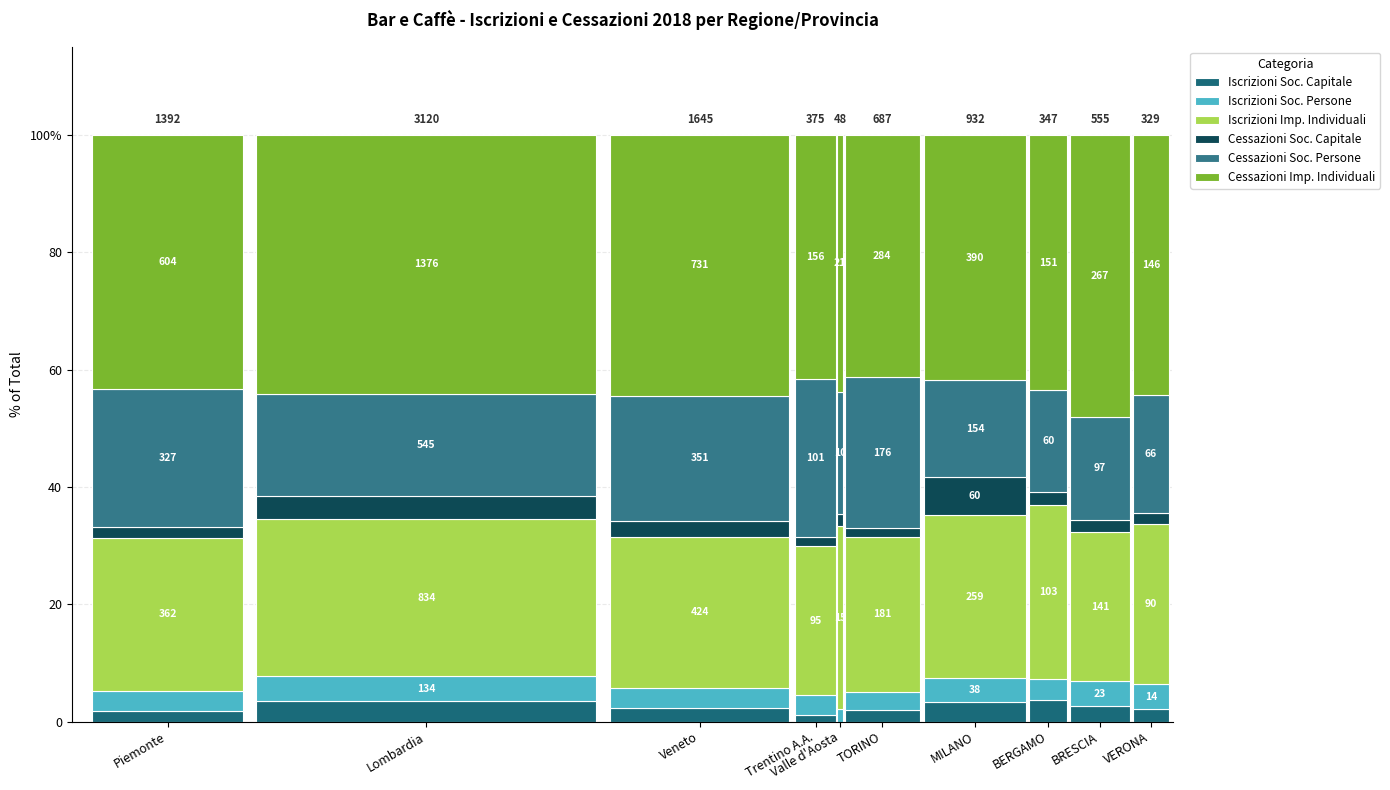

Which has a higher value, Veneto or Valle d'Aosta?

Veneto